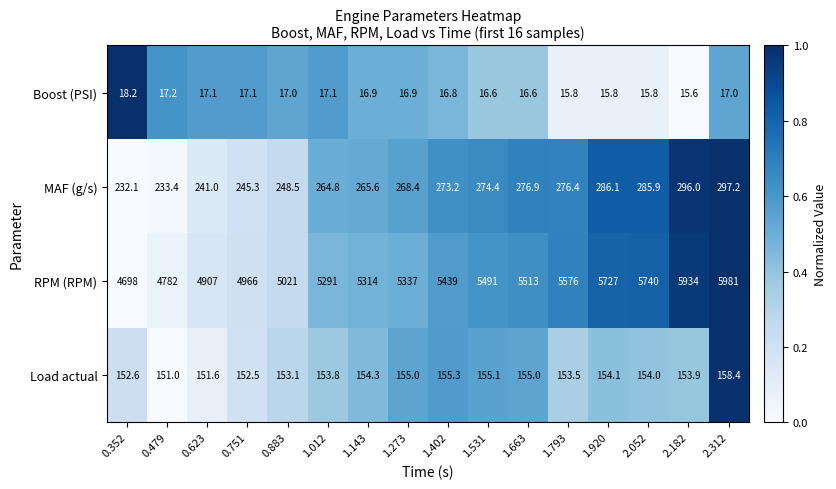

What is the maximum value for Load actual?

158.4